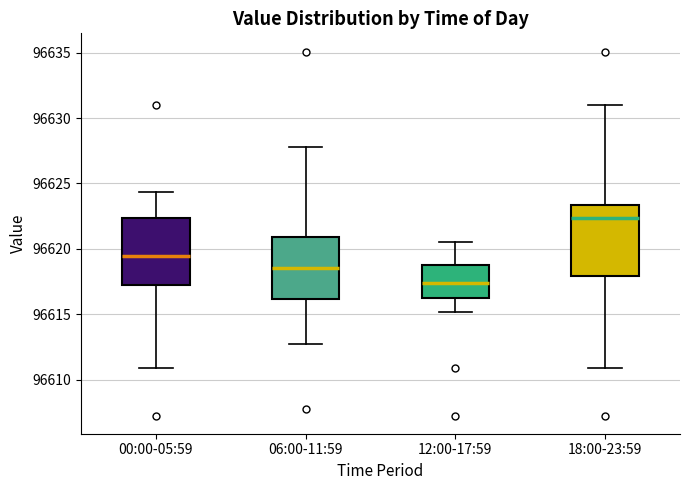

Where does the median line of the box for 12:00-17:59 sit on the y-axis? The values are not printed on the chart, so give them approximately, as read against the axis.

96617.5